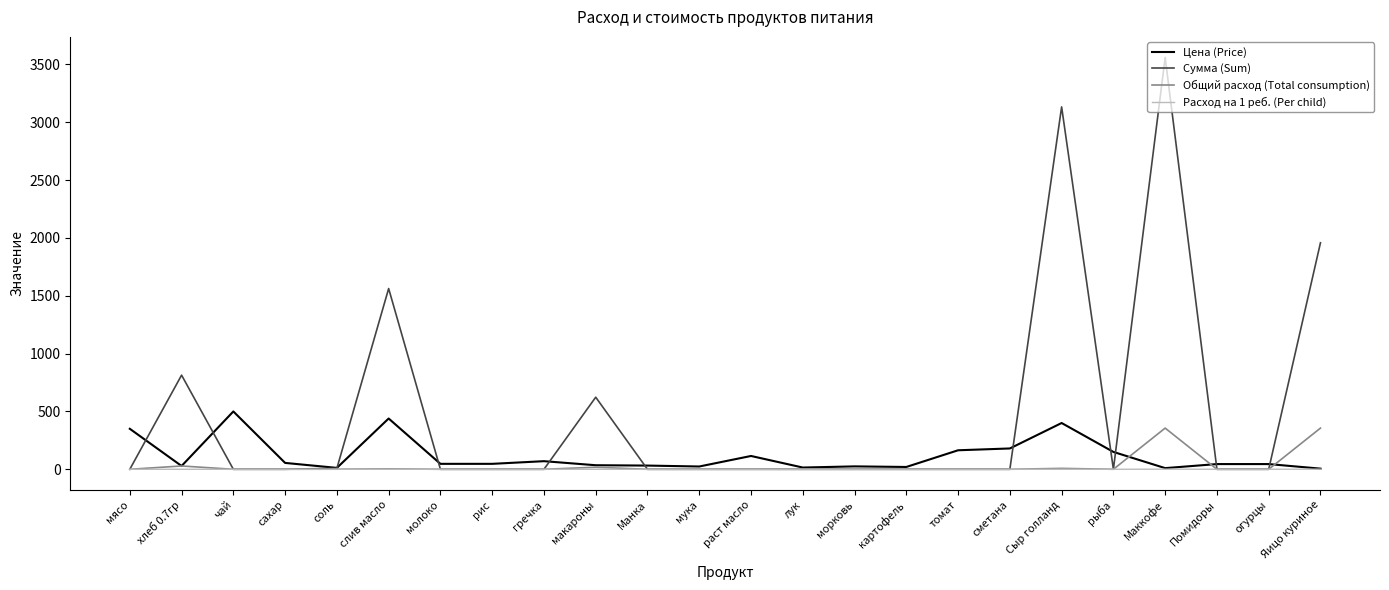

Does the chart display data point markers on the line(s)?

No